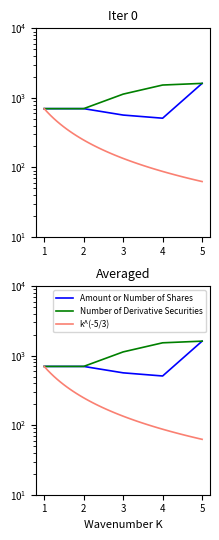

At how many categories does at least one series exceed 1203?

2